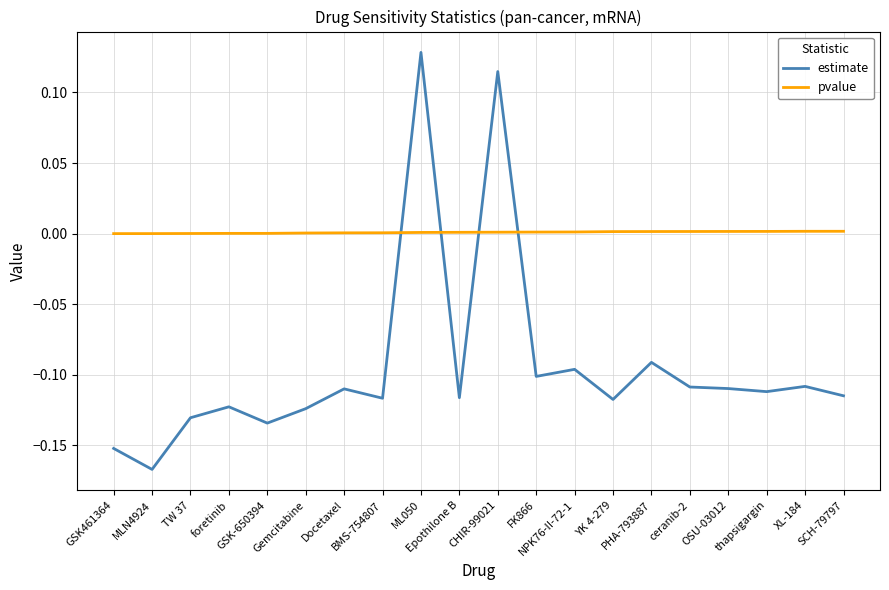

Which series has the widest spread of values?

estimate